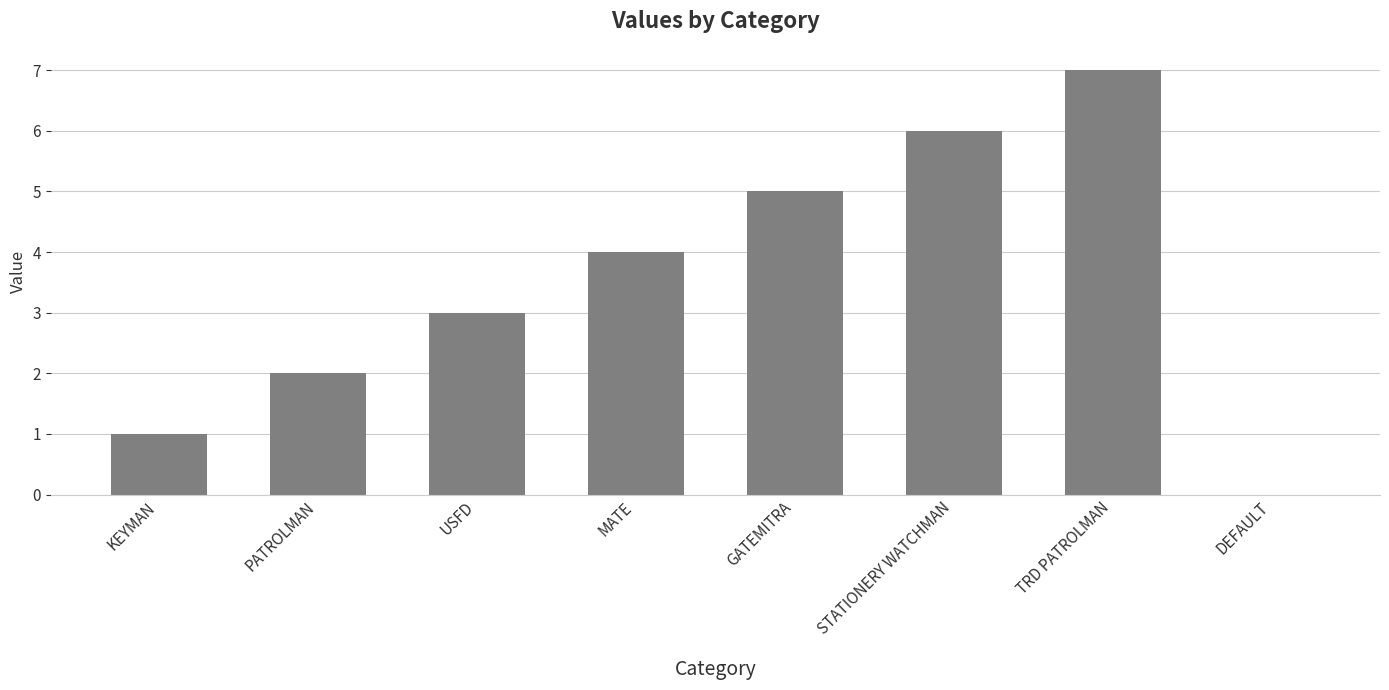

Which has a higher value, STATIONERY WATCHMAN or PATROLMAN?

STATIONERY WATCHMAN